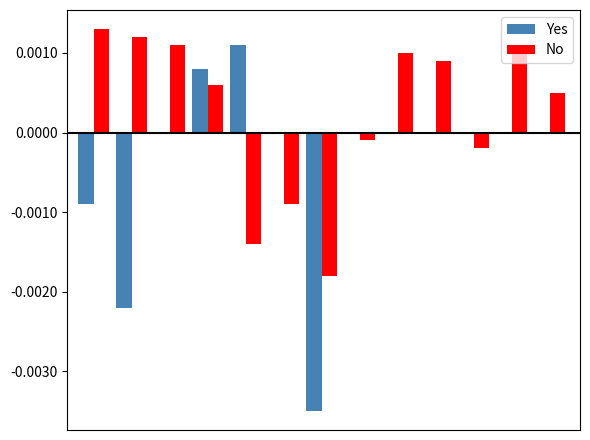

How many data points in No are above 0?

8